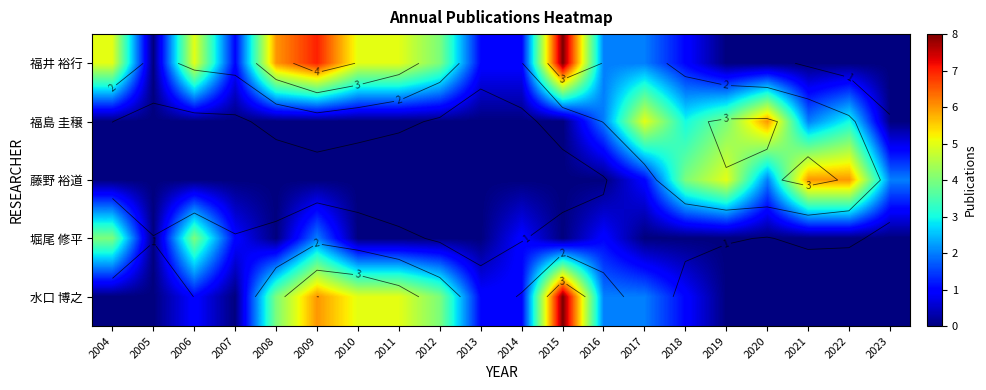

Which series has the largest total across all categories?

福井 裕行